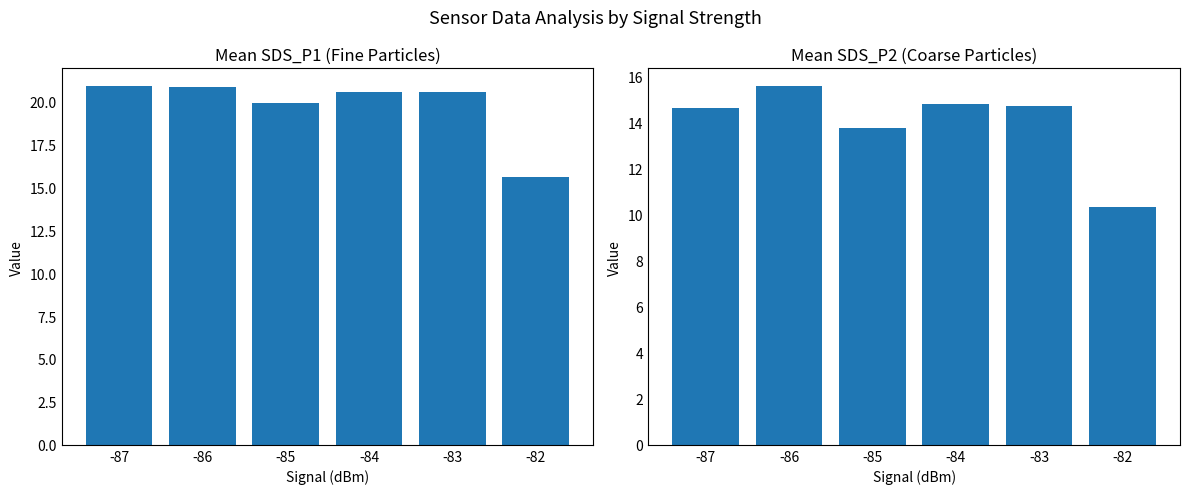

Rank the categories by SDS_P1 value from lowest to highest.

-82, -85, -84, -83, -86, -87